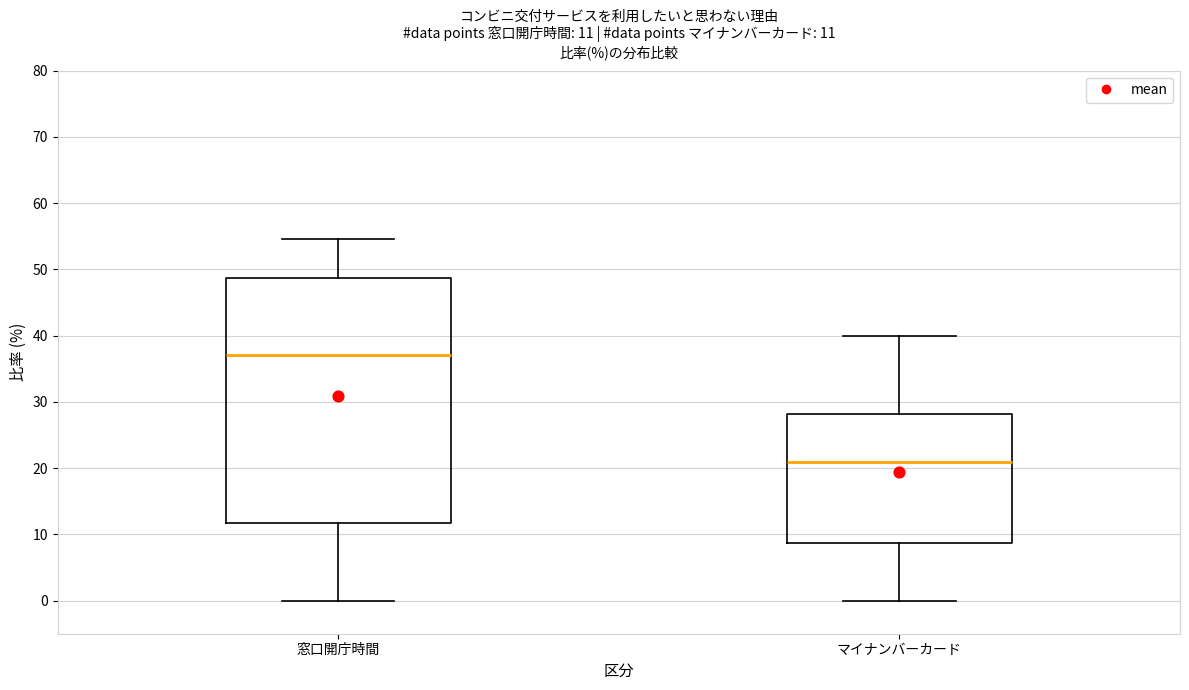

Which box has the lowest median line?

マイナンバーカード